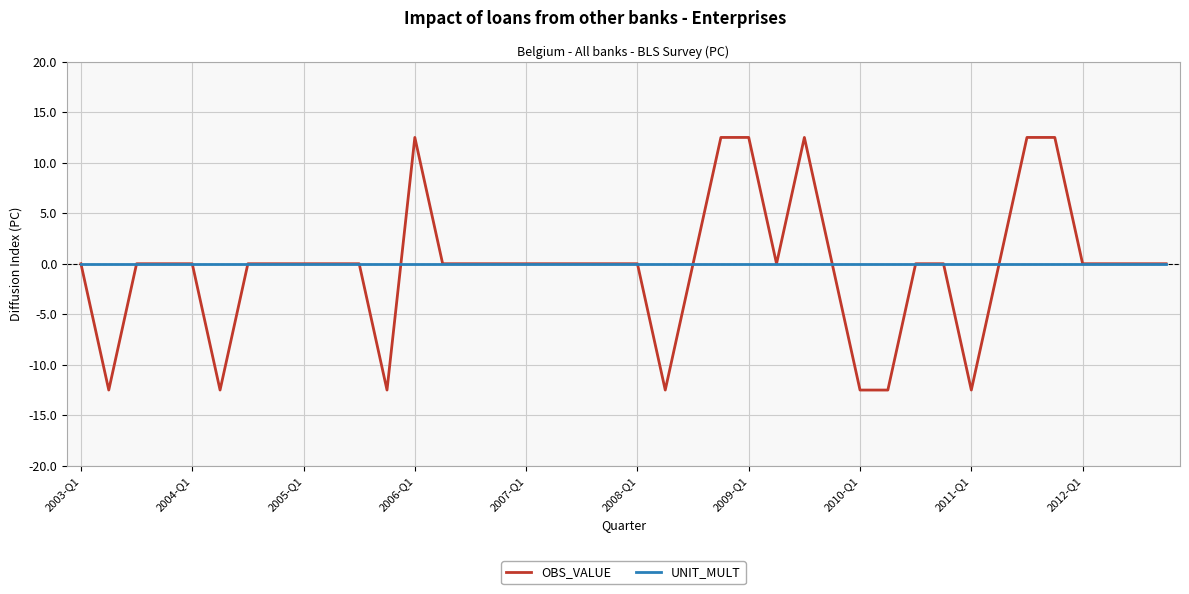

Is this an area chart (filled region under the line)?

No